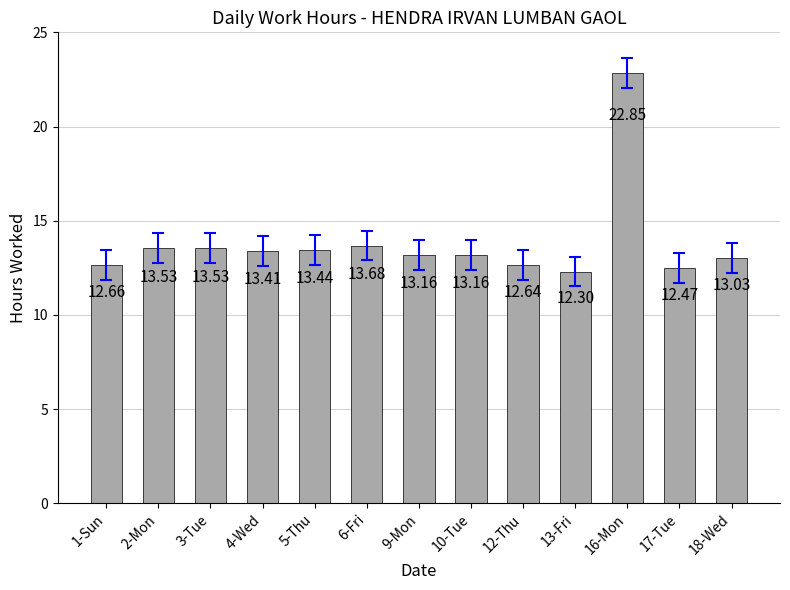

What is the average value?

13.8